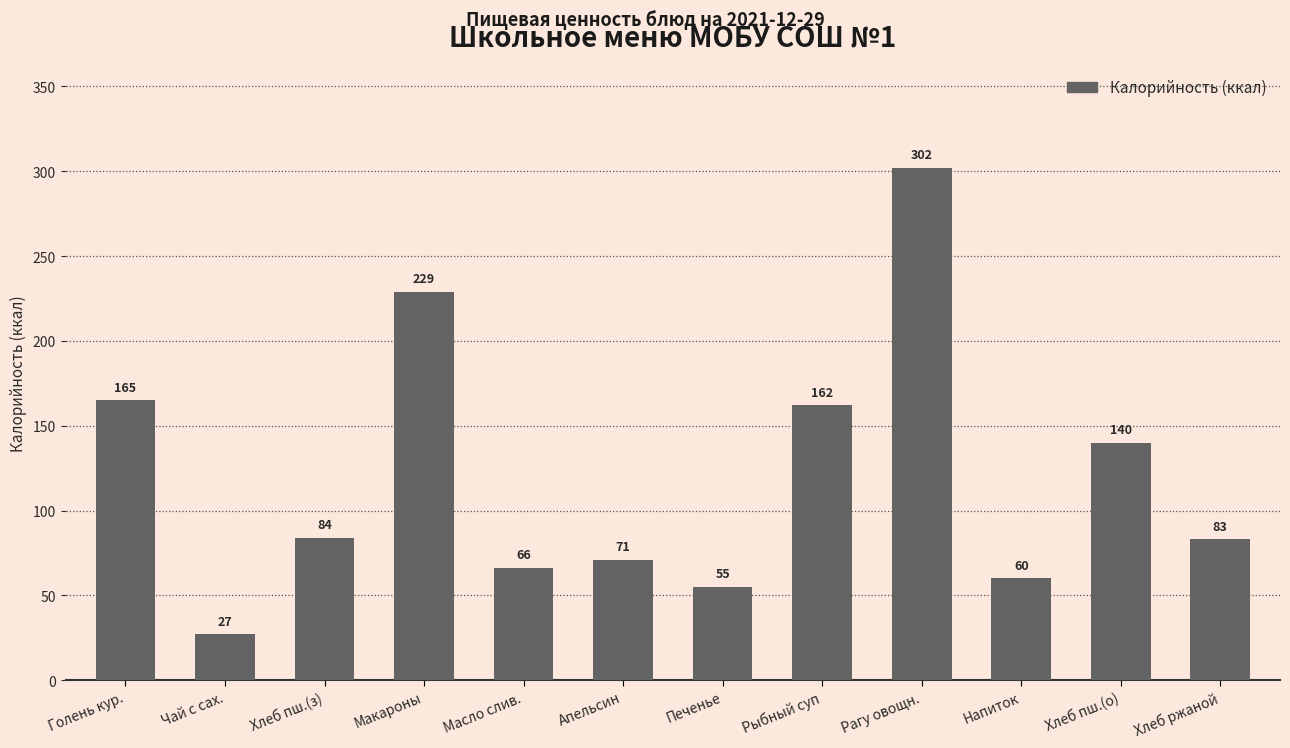

Rank the categories by value from highest to lowest.

Рагу овощн., Макароны, Голень кур., Рыбный суп, Хлеб пш.(о), Хлеб пш.(з), Хлеб ржаной, Апельсин, Масло слив., Напиток, Печенье, Чай с сах.